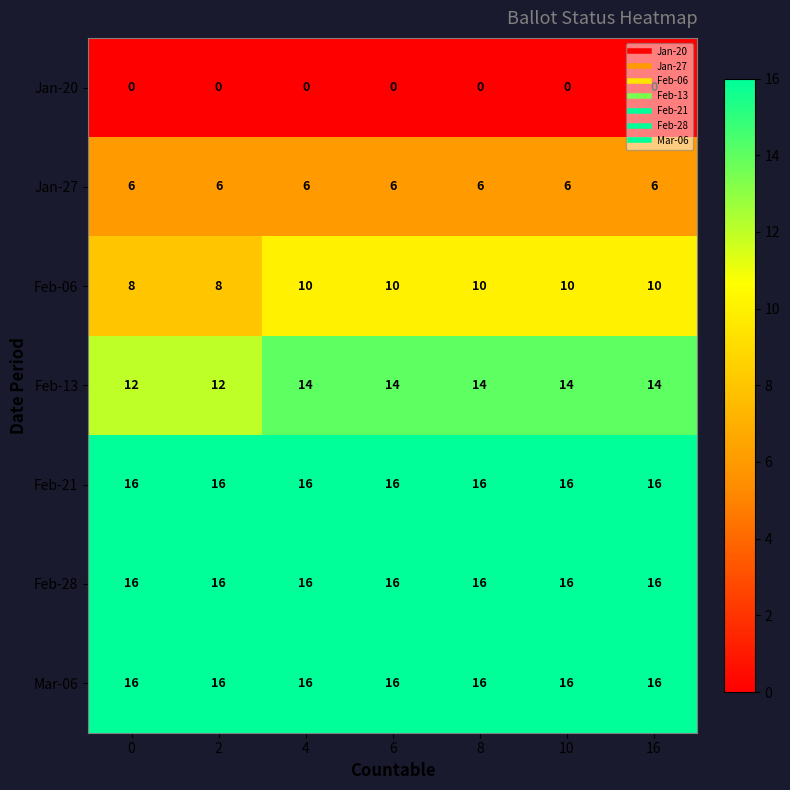

Is it true that Jan-20 equals 0 at 8?

True